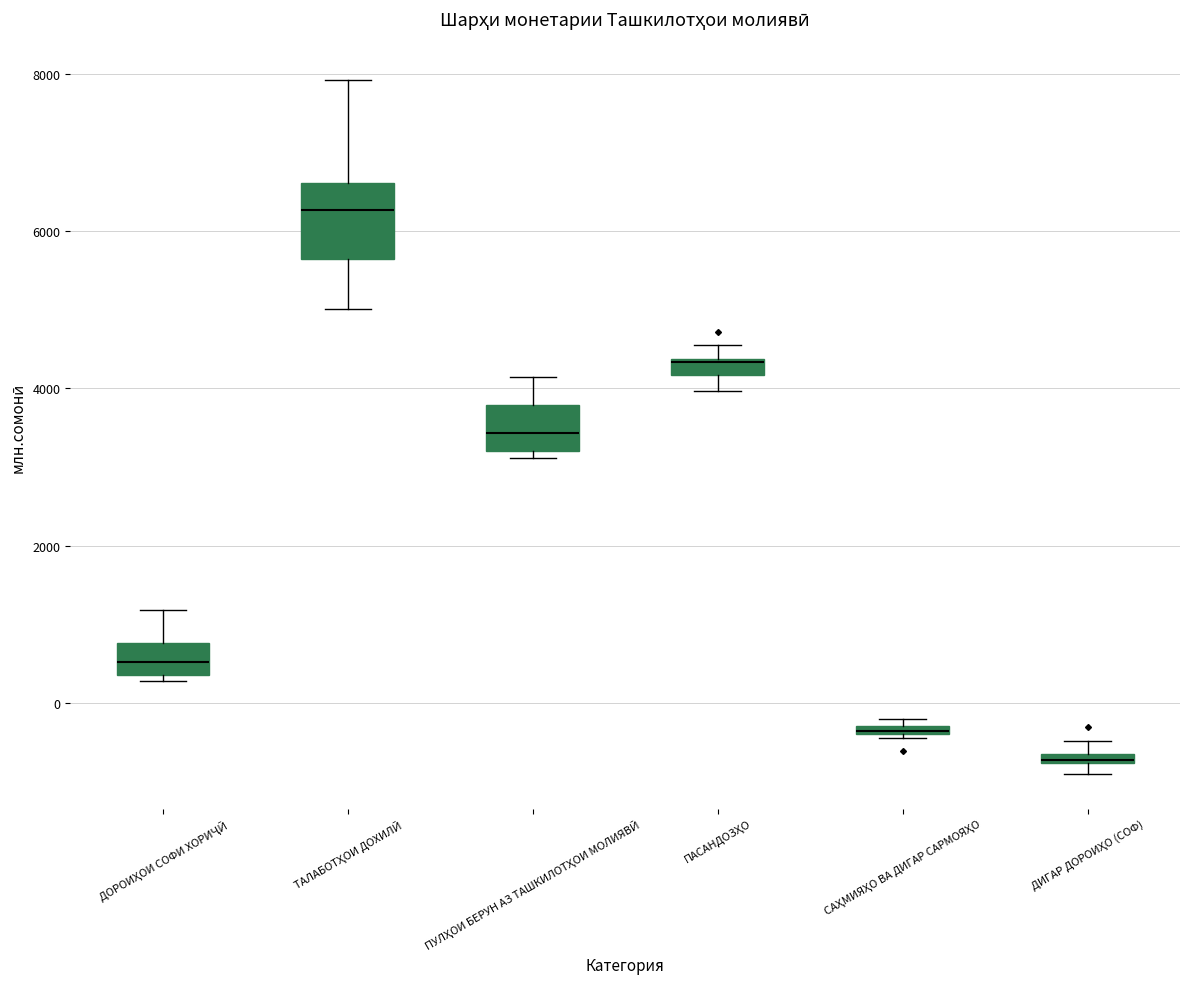

Where is the lower edge of the box for ДОРОИҲОИ СОФИ ХОРИҶӢ on the y-axis? The values are not printed on the chart, so give them approximately, as read against the axis.

400